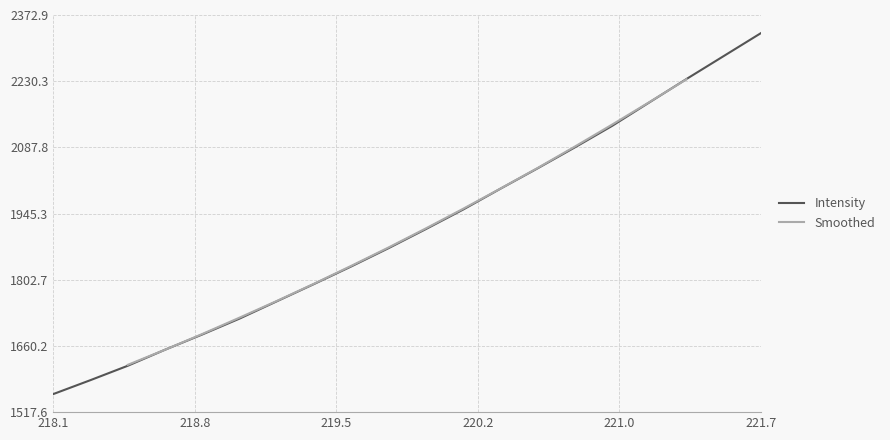

What is the sum of the values at 219.589 and 220.9264?

3965.6